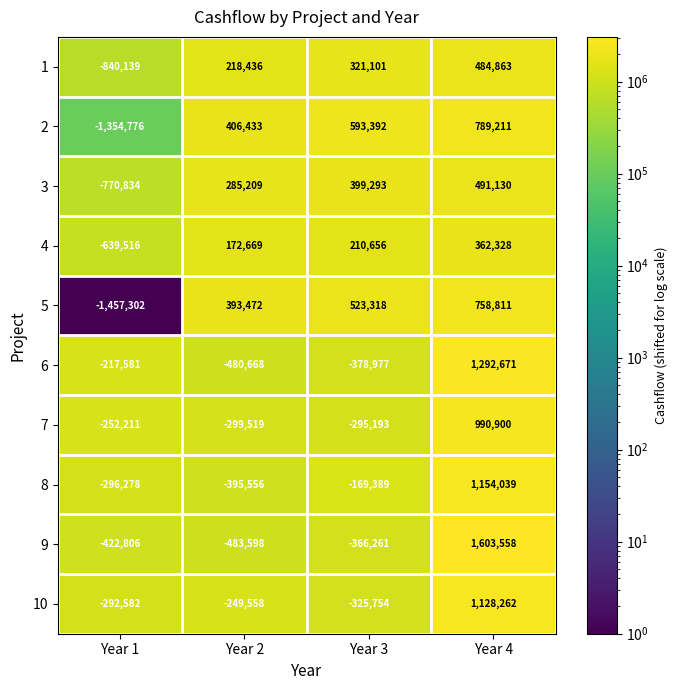

Rank the series at Year 3 from highest to lowest value.

2, 5, 3, 1, 4, 8, 7, 10, 9, 6